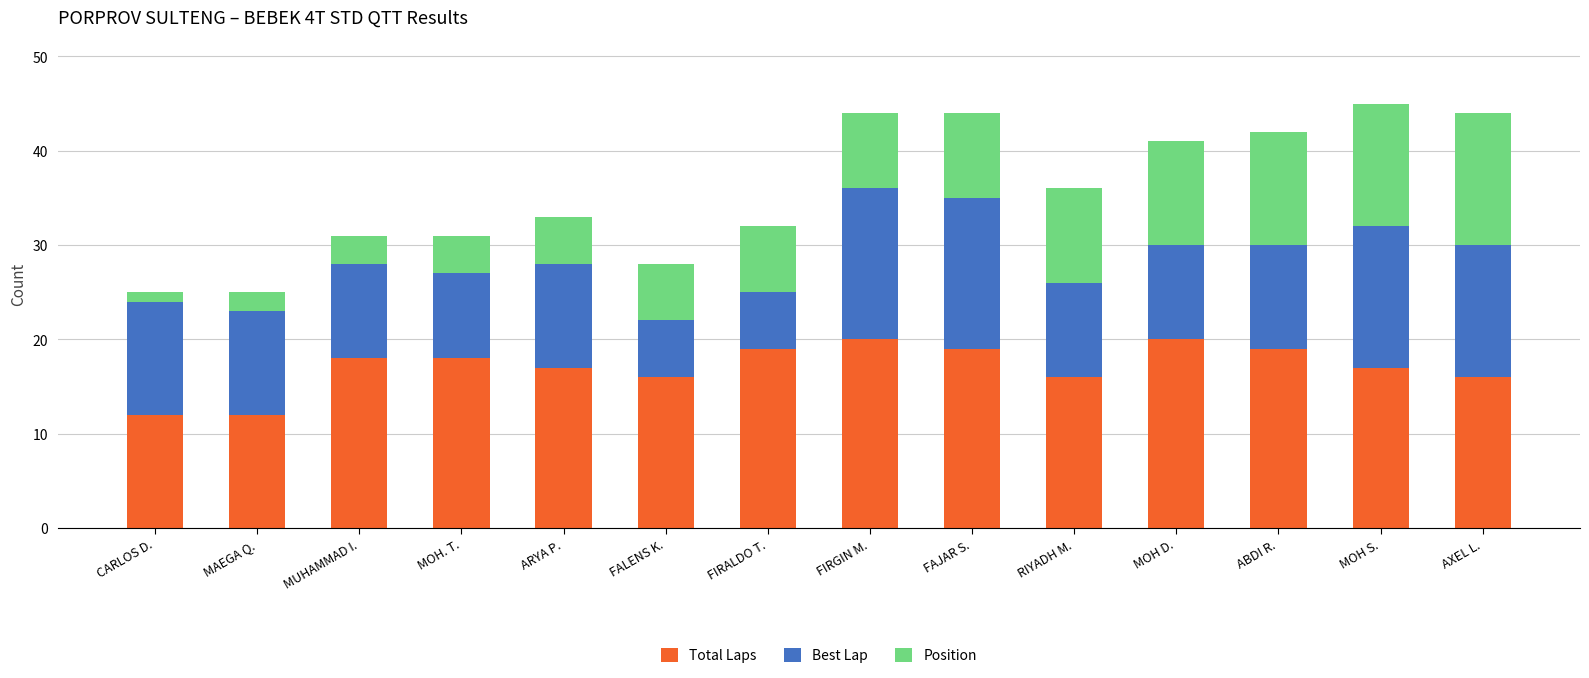

True or false: Total Laps has a value of 19 at FIRALDO T..

True